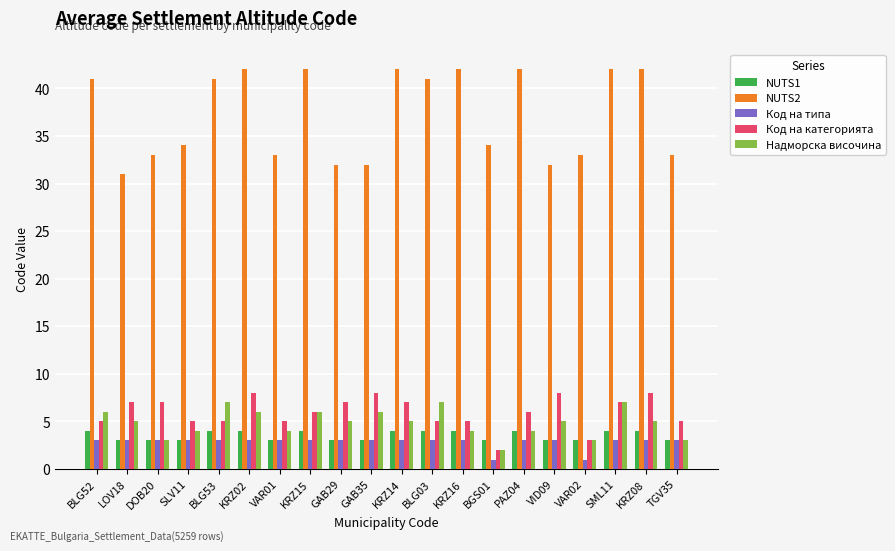

What is the value of the Код на категорията bar at the 1st from the left?

5